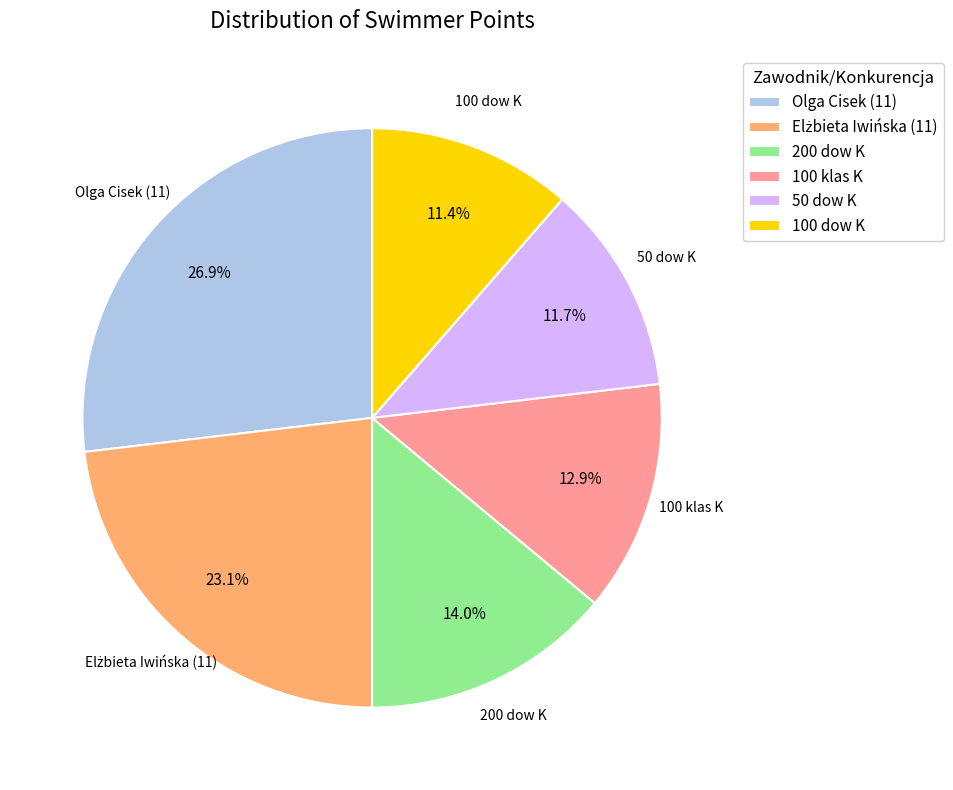

How much of the chart is everything except Olga Cisek (11)?

73.1%